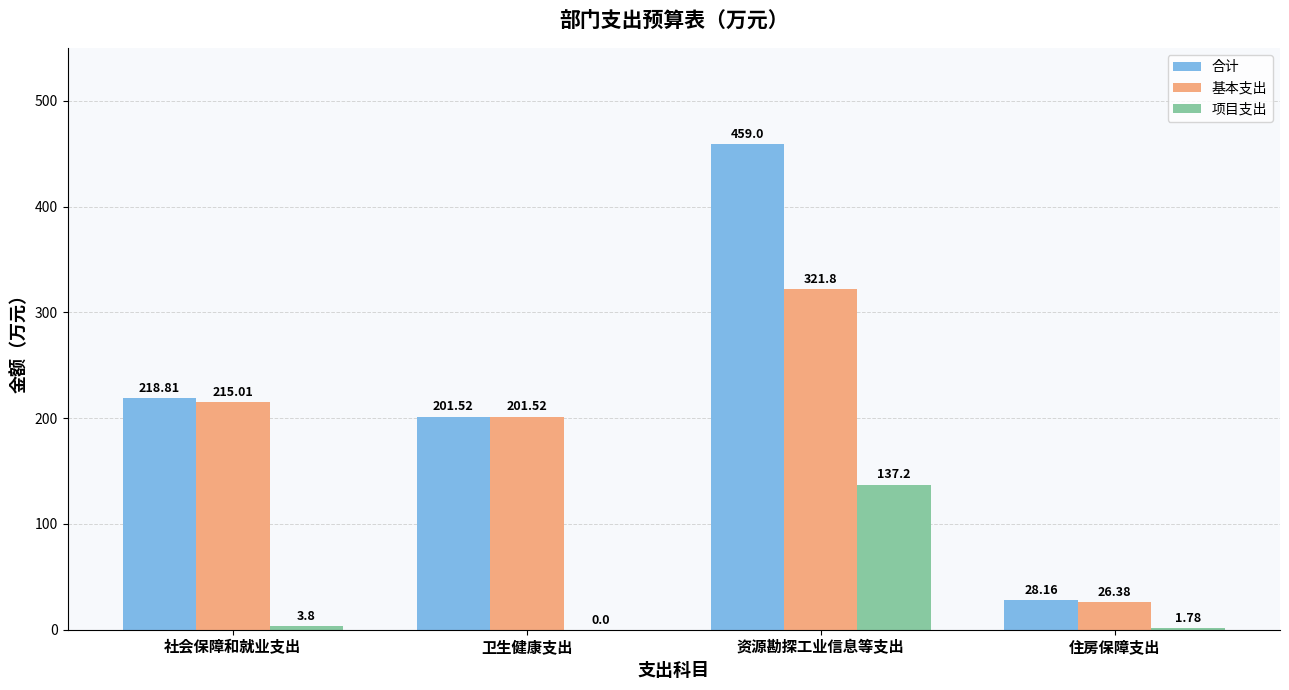

What value does the 基本支出 series have at 资源勘探工业信息等支出?

321.8